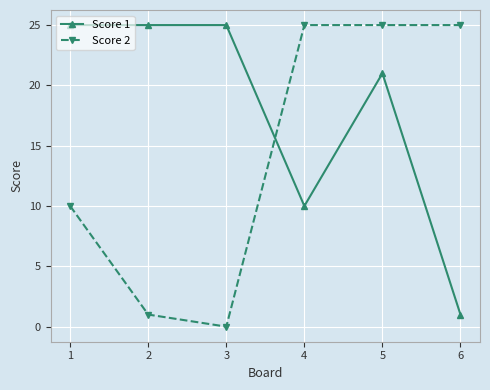

What is the highest value of the Score 2 series?

25